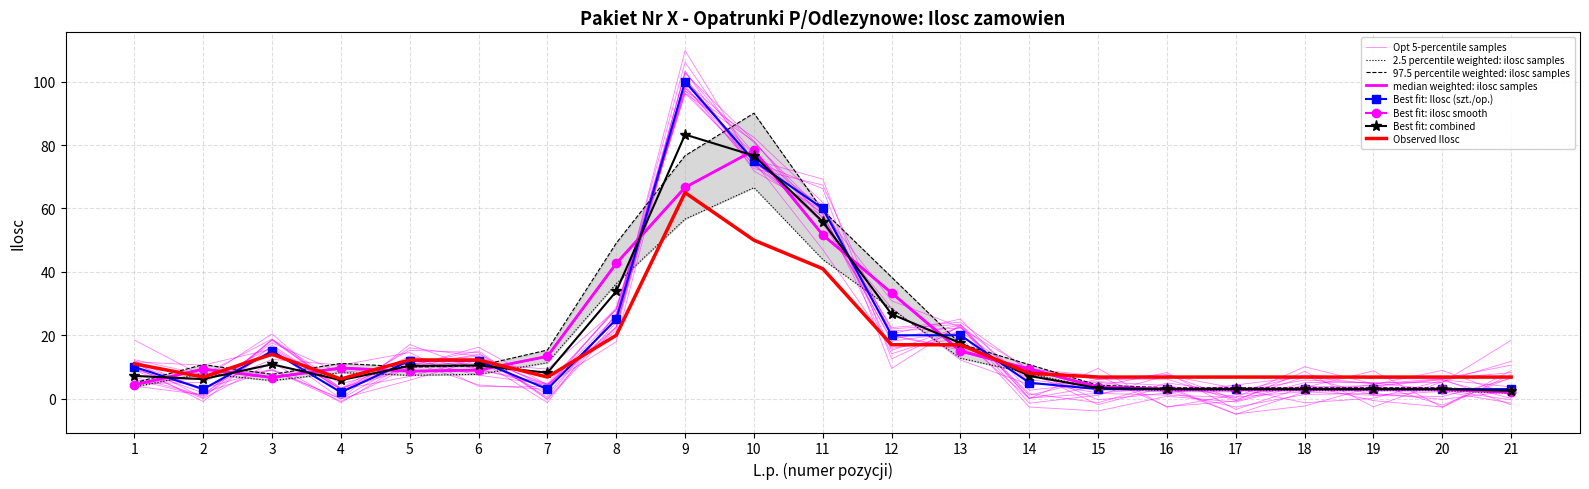

Reading right to left, extract all data points from this chart.

21=3	20=3	19=3	18=3	17=3	16=3	15=3	14=5	13=20	12=20	11=60	10=75	9=100	8=25	7=3	6=12	5=12	4=2	3=15	2=3	1=10